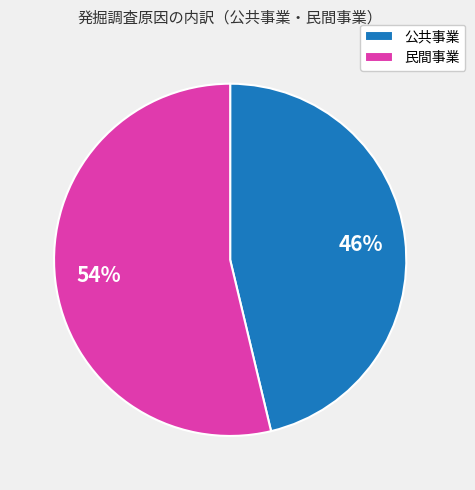

Which category has the biggest portion of the pie?

民間事業